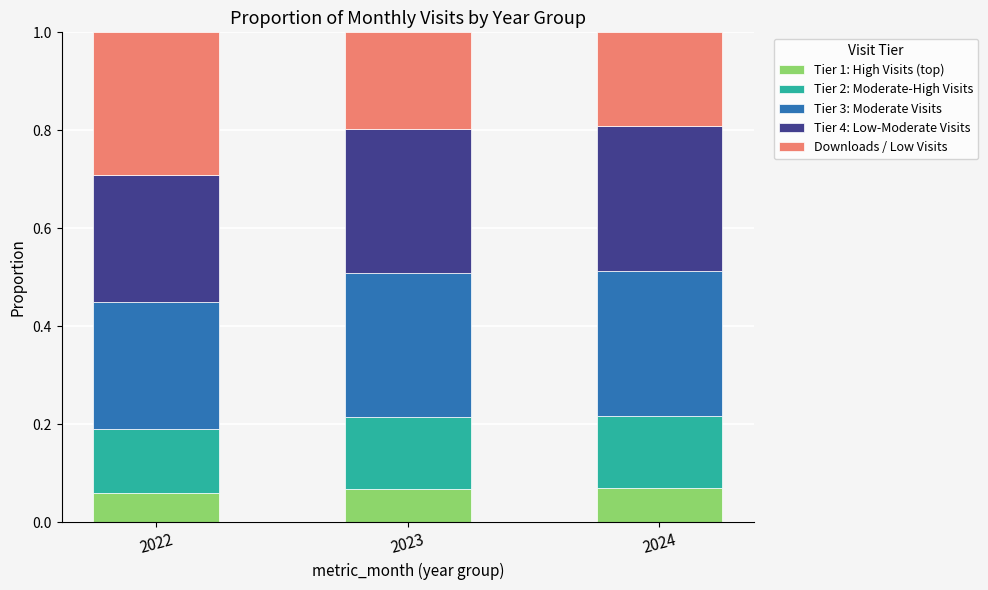

What is the total value across all series at 2023?

1.0